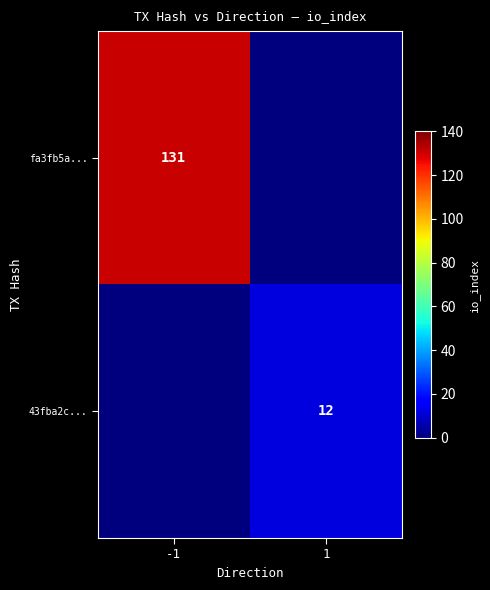

True or false: fa3fb5a... has a value of 131 at -1.

True